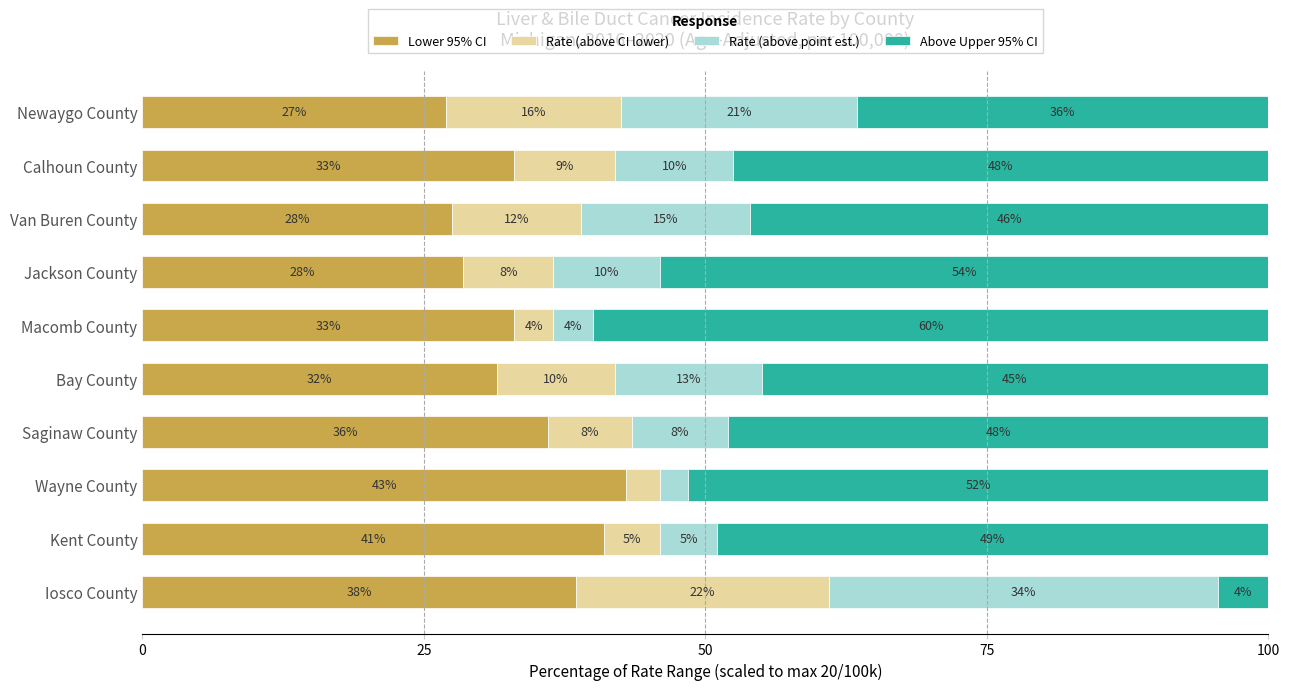

Is it true that Lower 95% CI equals 18.5 at Jackson County?

False